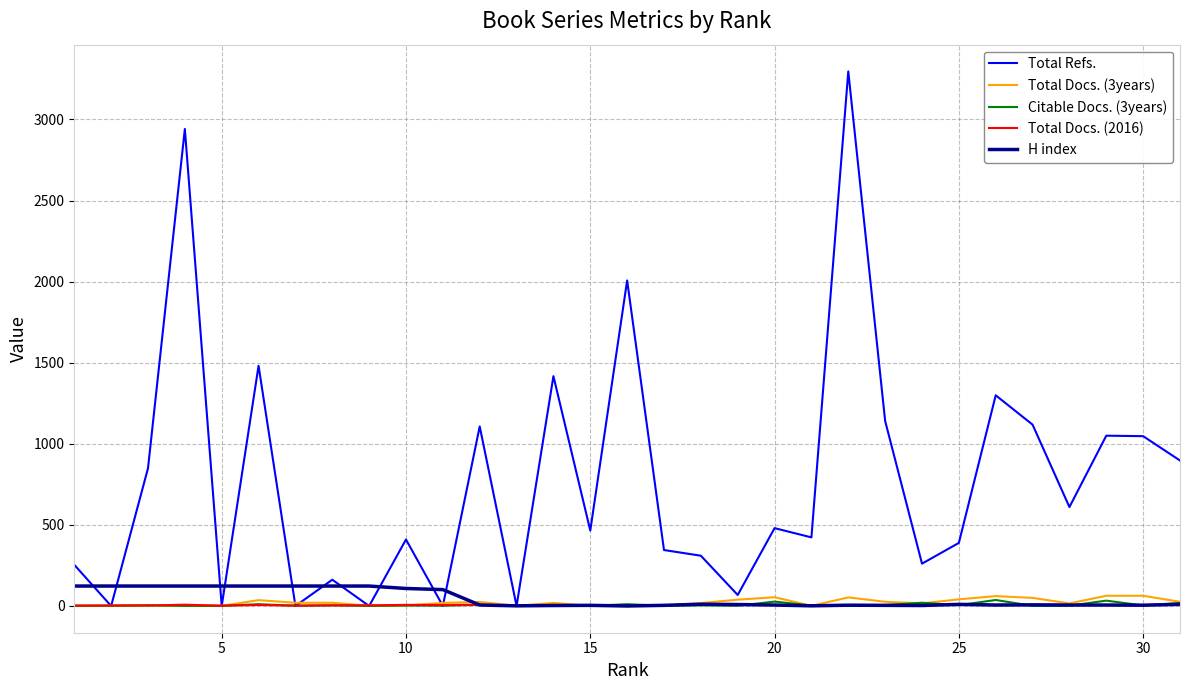

What is the maximum value shown in the chart?

3296